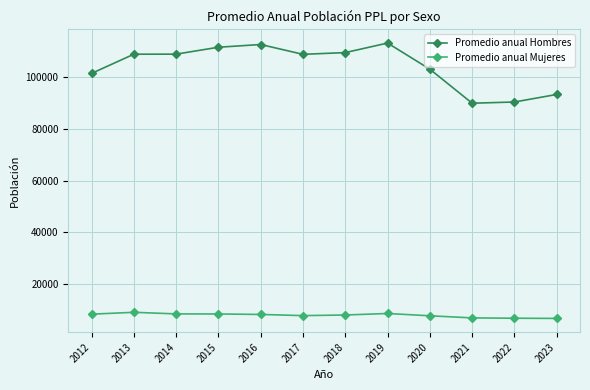

The value of Promedio anual Hombres at 2014 is 109009.7. True or false?

True